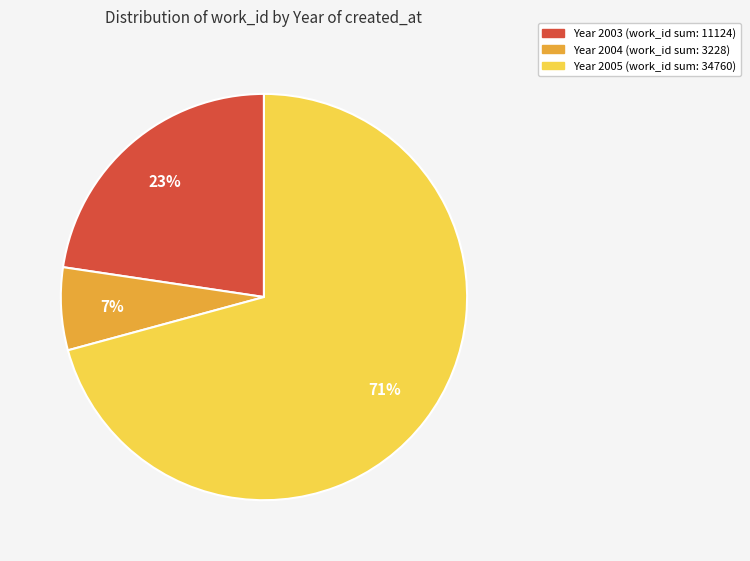

Does any single category account for the majority?

Yes